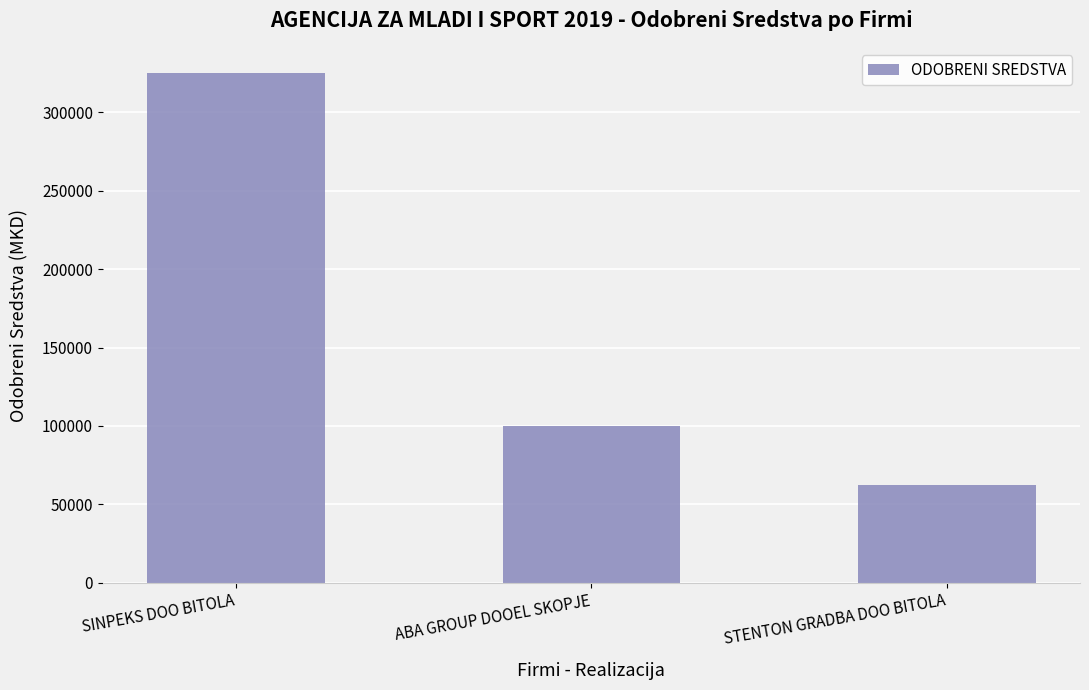

Which category has the lowest value across all series?

STENTON GRADBA DOO BITOLA